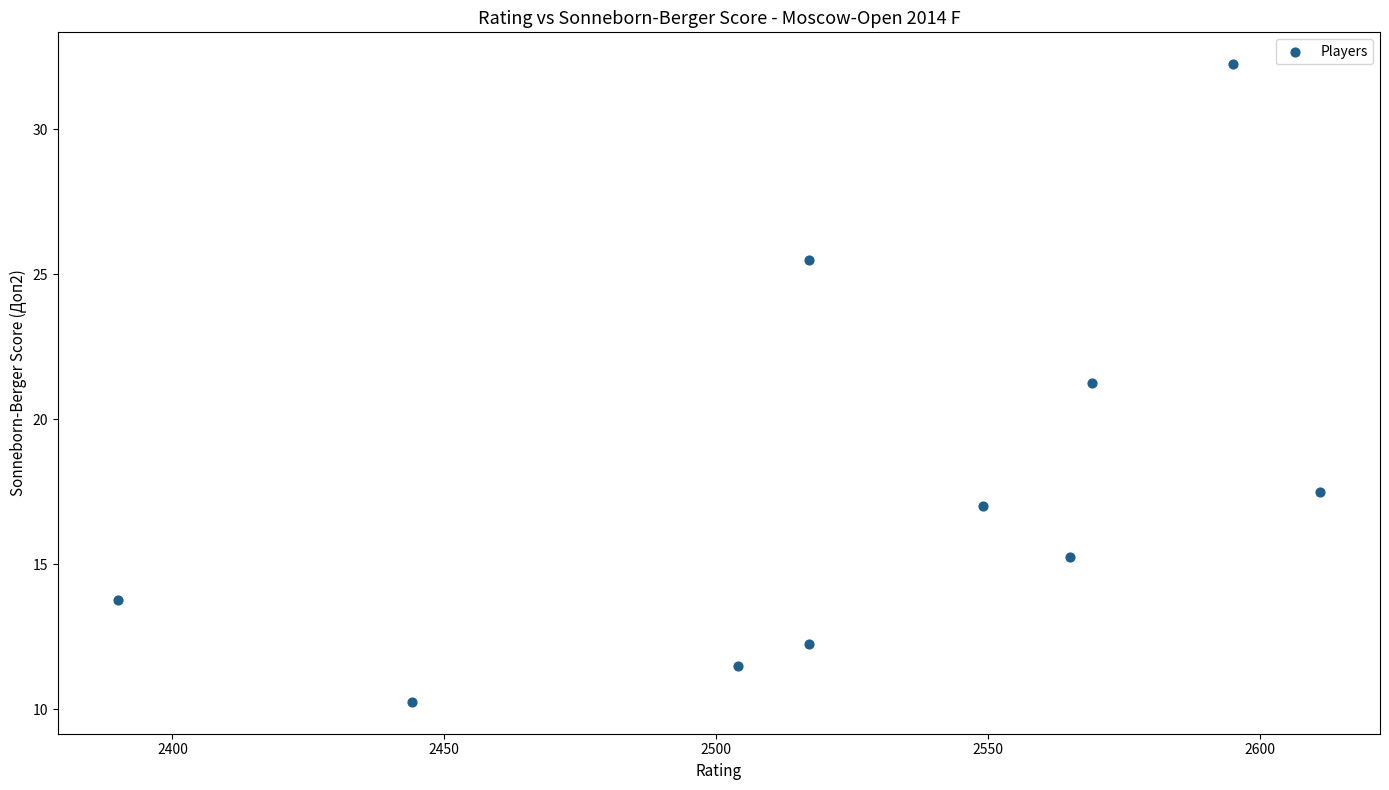

What is the average X value?

2526.1